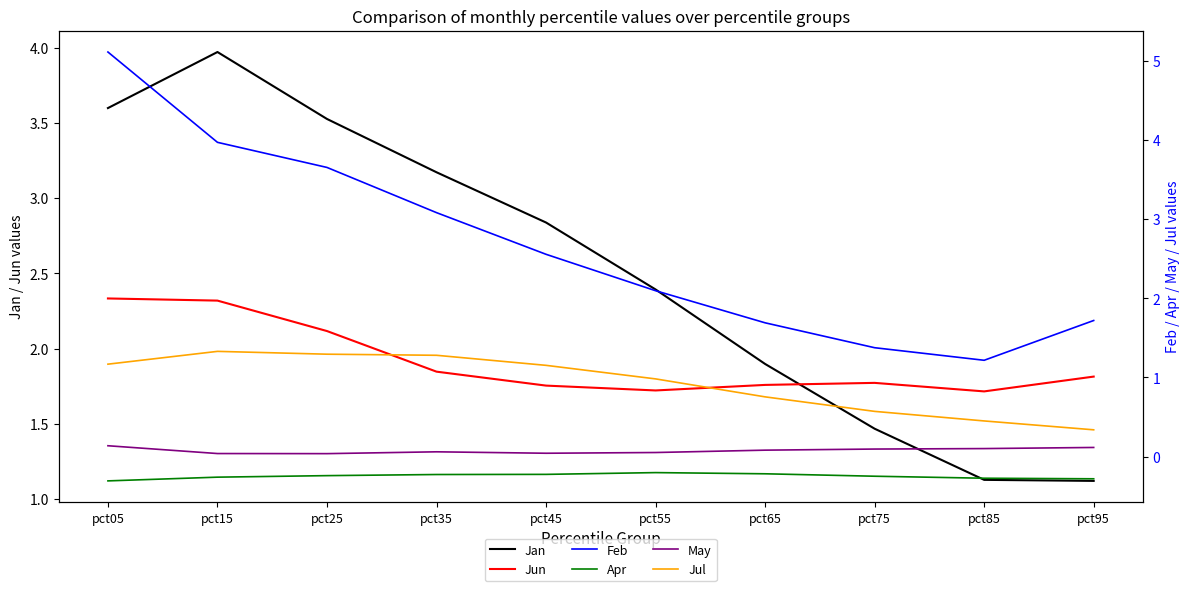

At which category does the chart reach its peak across all series?

pct05